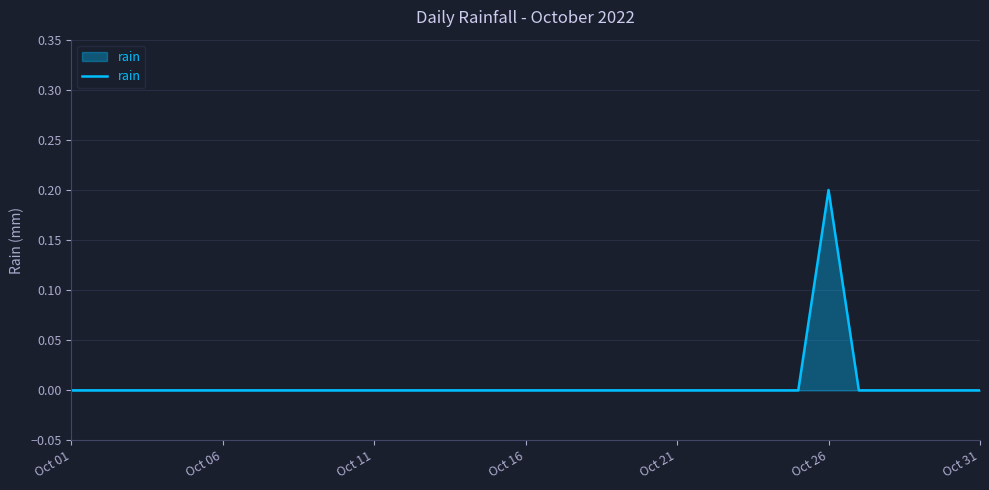

How many points are higher than both their immediate neighbors (excluding endpoints)?

1